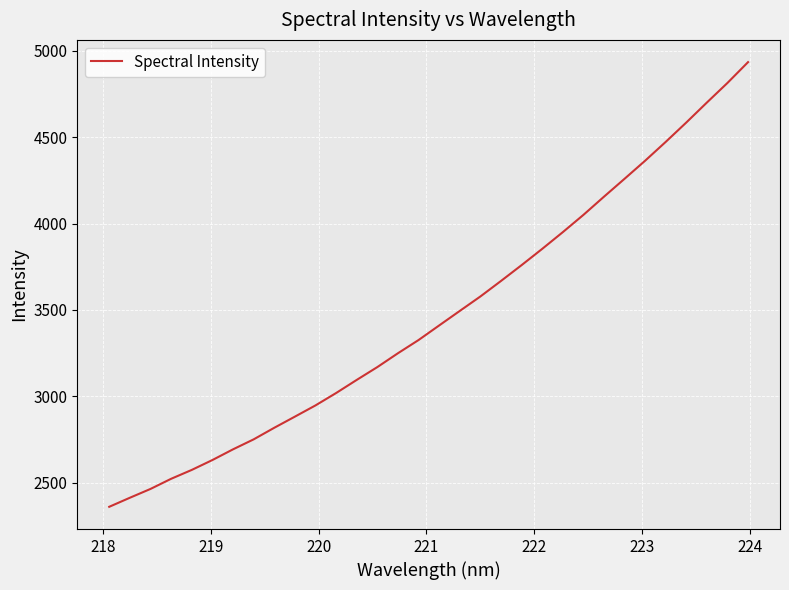

What is the greatest value displayed?

4935.5